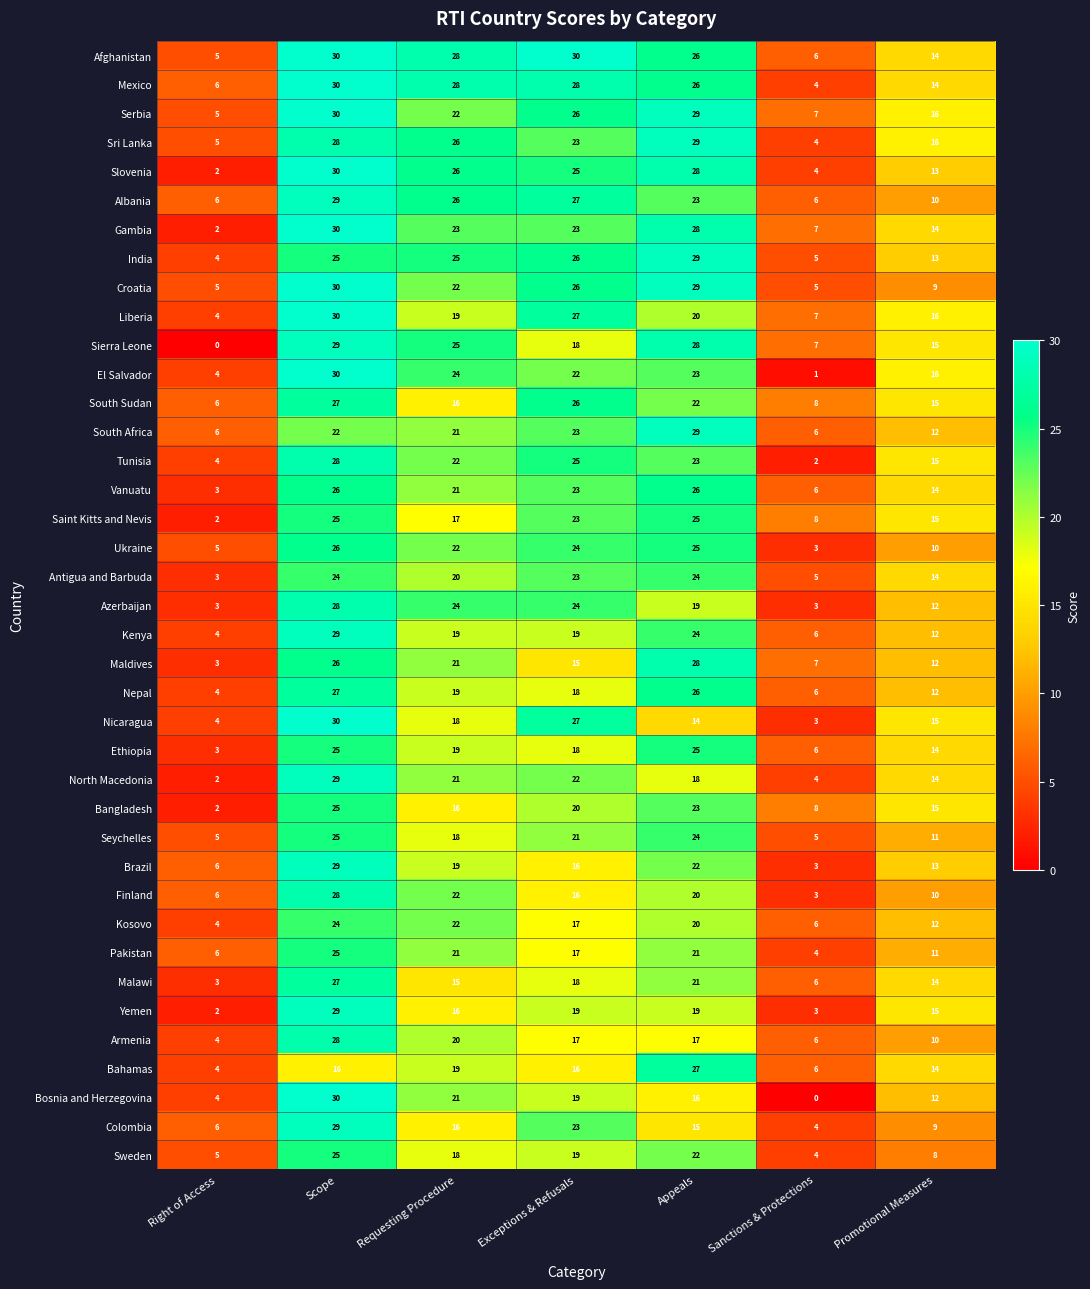

True or false: Bosnia and Herzegovina has a value of 21 at Requesting Procedure.

True